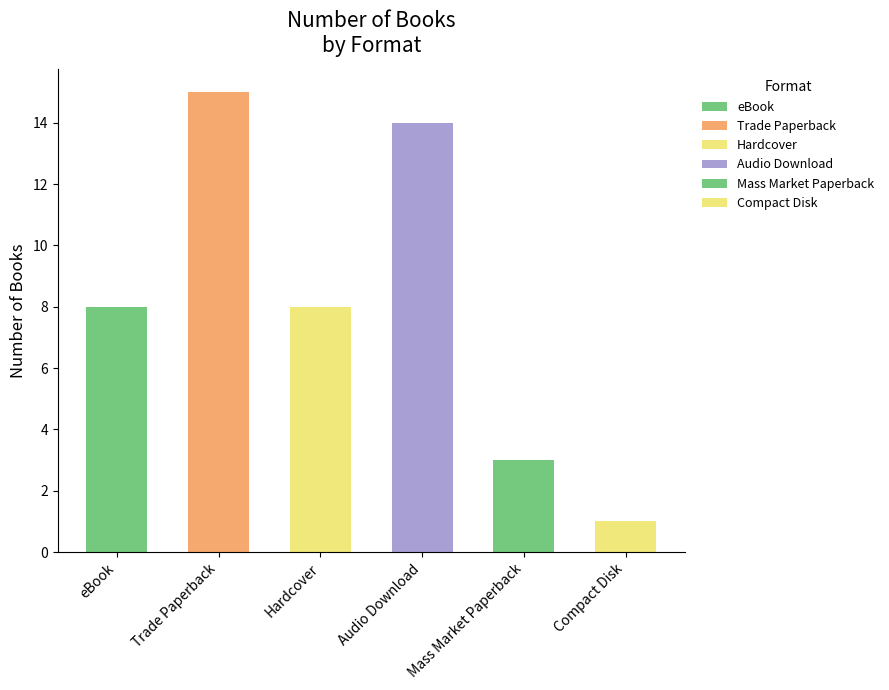

Reading left to right, list all the values displayed in this chart.

8	15	8	14	3	1